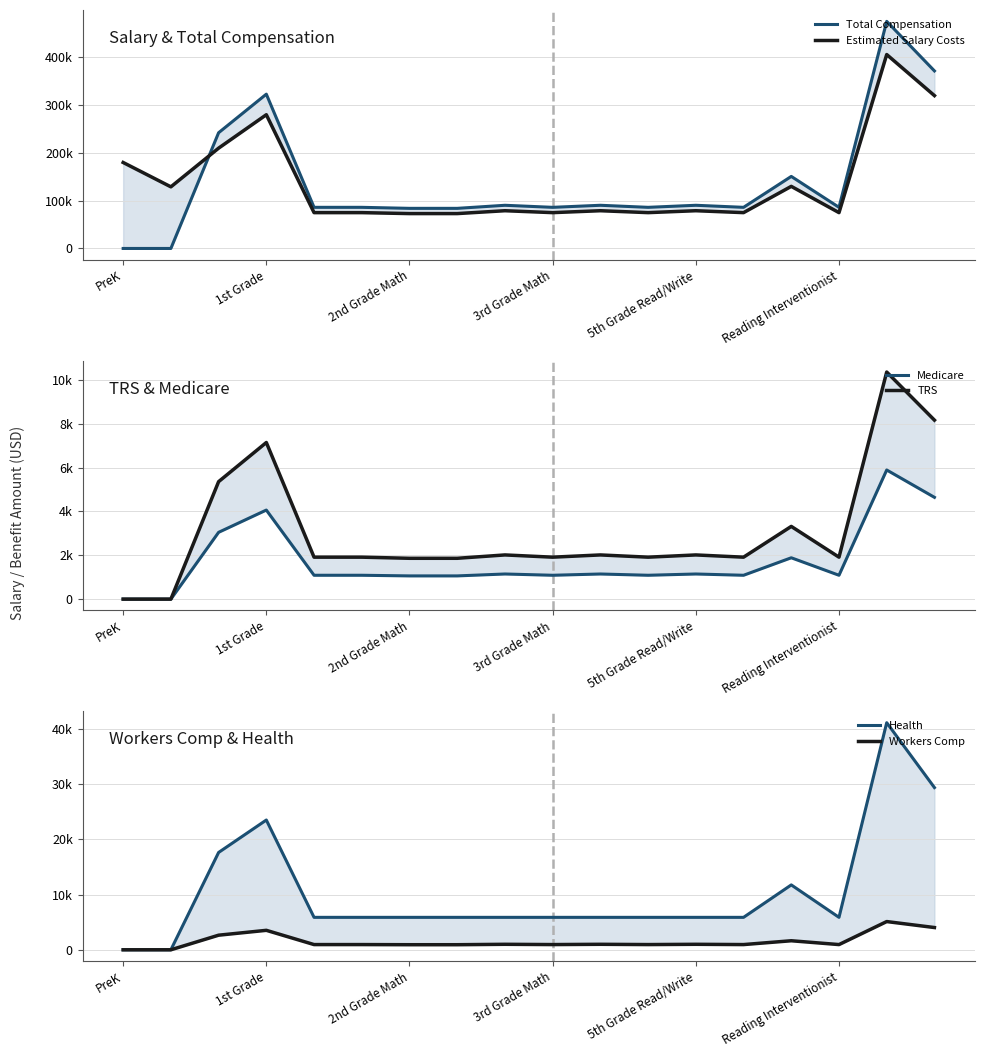

List the series in order of their peak value, highest first.

Total Compensation, Estimated Salary Costs, Health, TRS, Medicare, Workers Comp